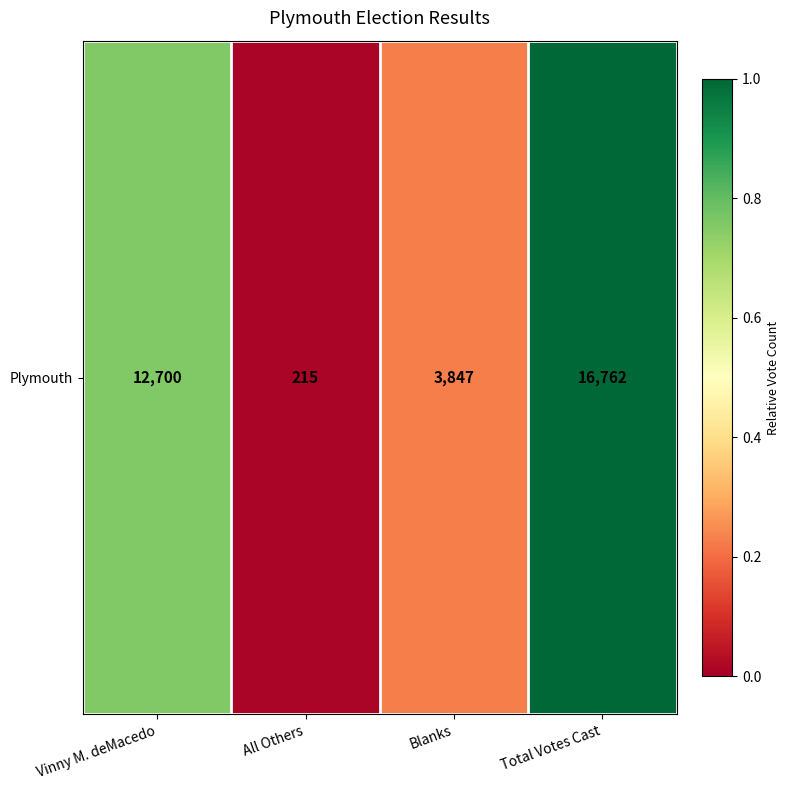

Rank the categories by value from lowest to highest.

All Others, Blanks, Vinny M. deMacedo, Total Votes Cast